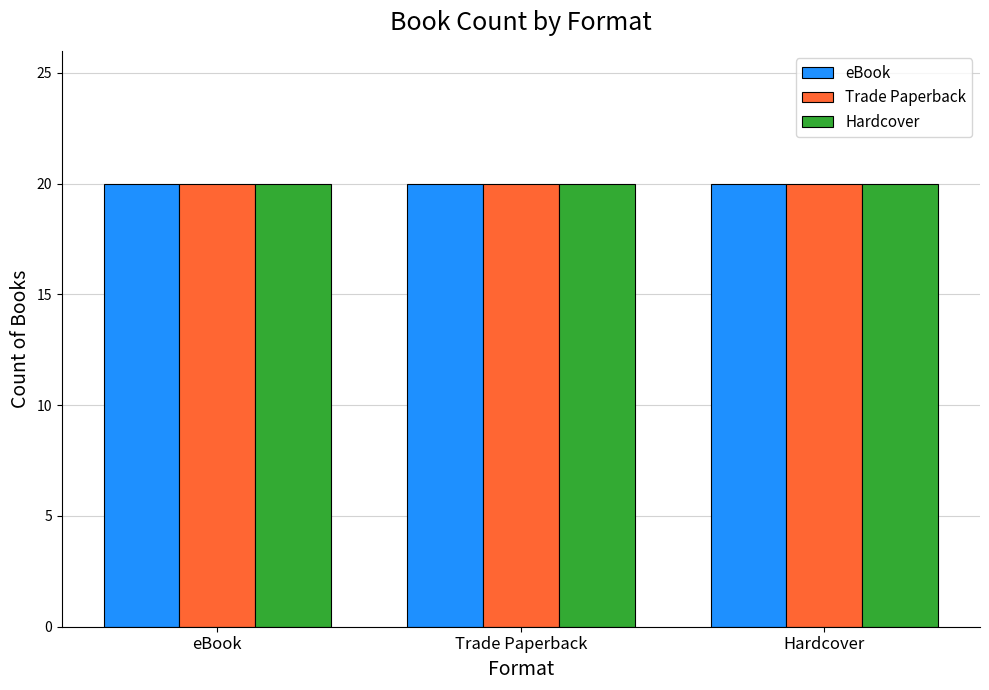

Is it true that Trade Paperback equals 62 at 13?

False